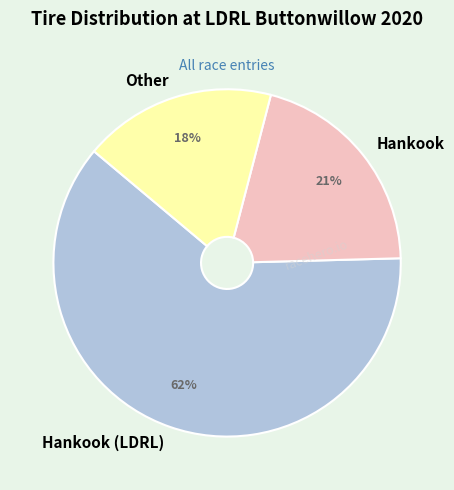

Do Other and Hankook together represent more than half of the pie?

No